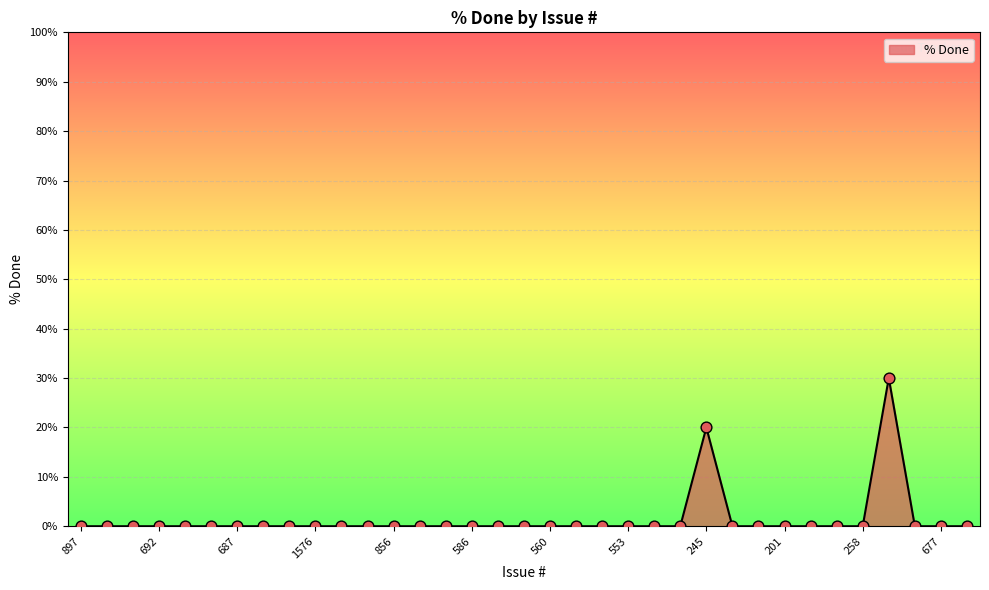

What is the difference between the maximum and minimum values?

30